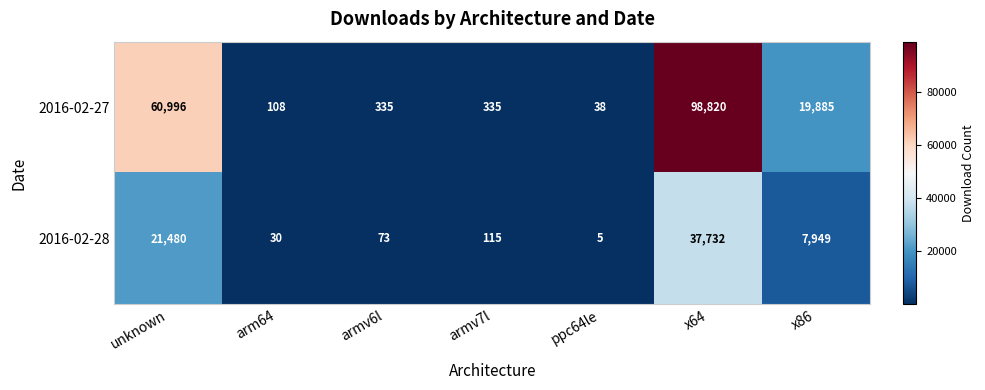

What is the difference between the highest and lowest values at x86?

11936